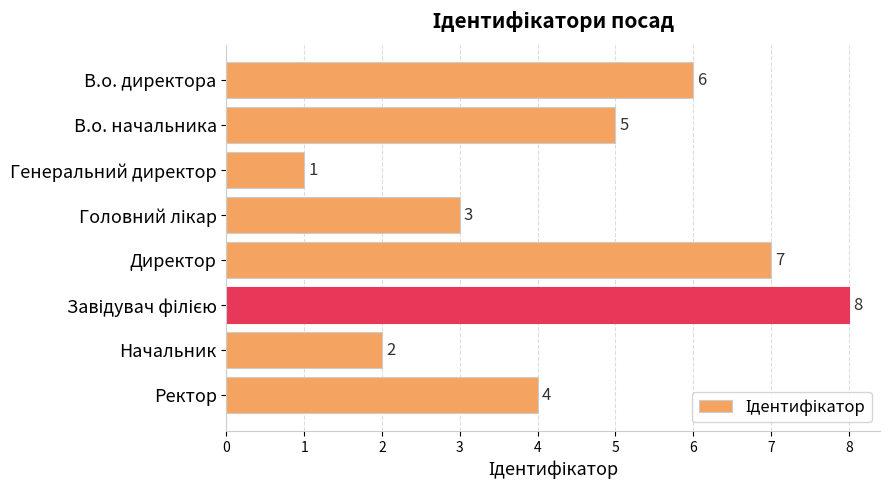

Reading top to bottom, transcribe all the data shown in this chart.

6	5	1	3	7	8	2	4